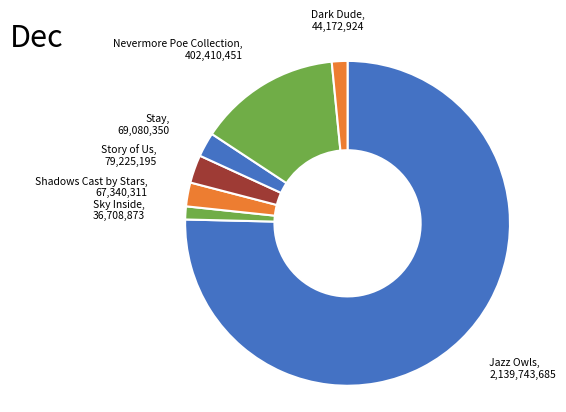

Do Story of Us and Jazz Owls together represent more than half of the pie?

Yes